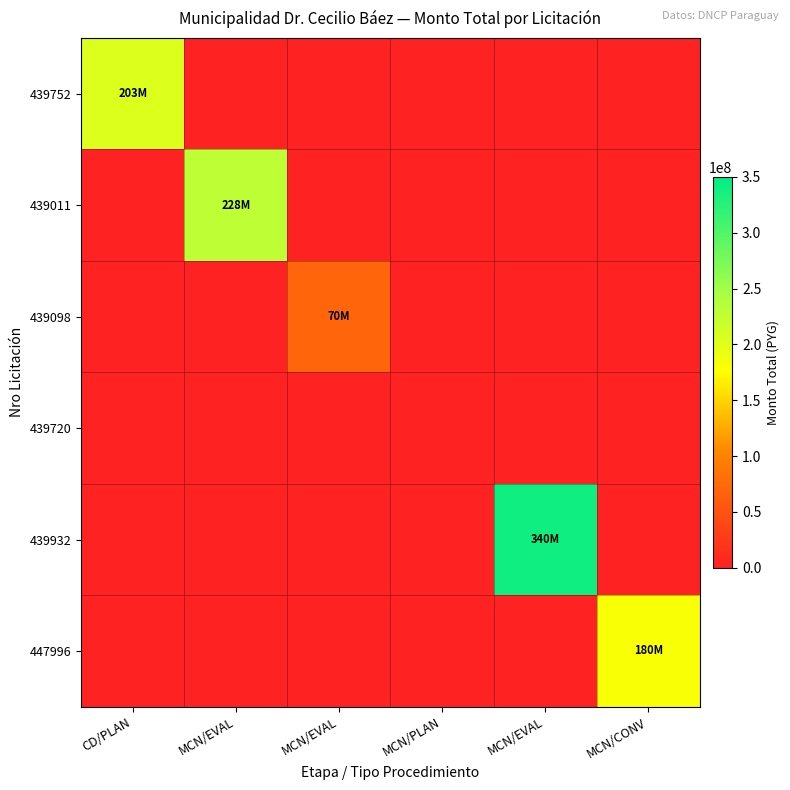

At MCN/EVAL, list the series in order from smallest to largest.

439752, 439098, 439720, 439932, 447996, 439011